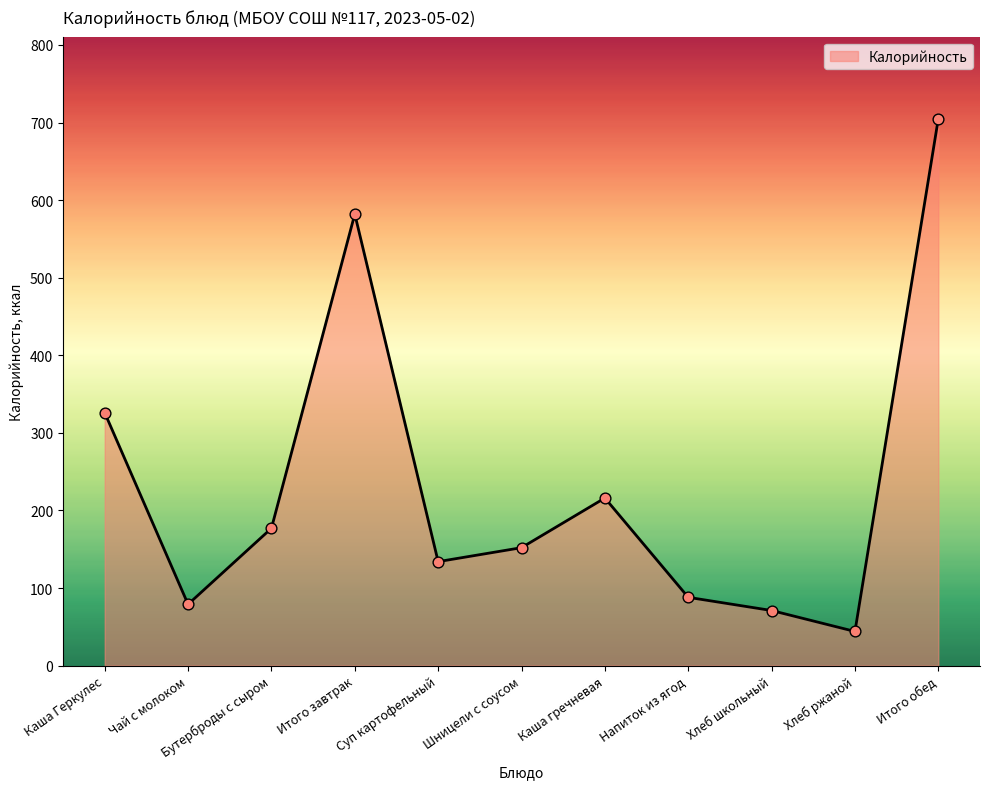

Between Бутерброды с сыром and Итого завтрак, which is larger?

Итого завтрак